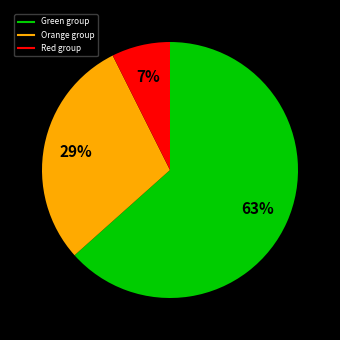

How many slices are in this pie chart?

3